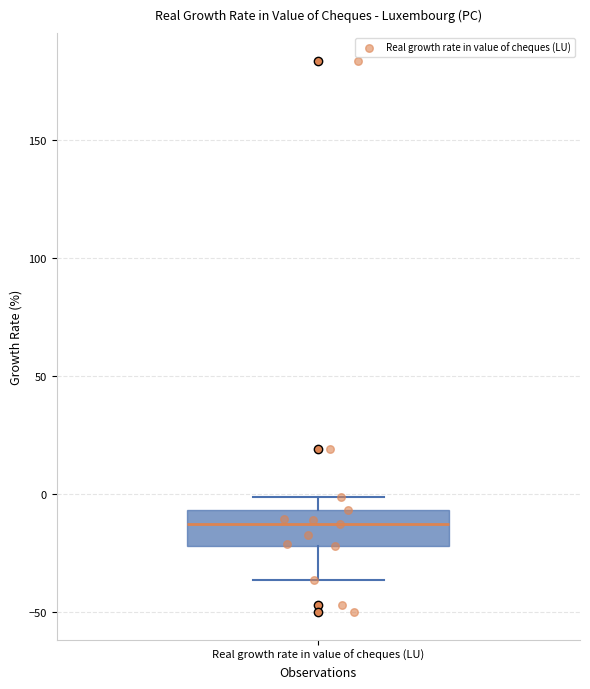

Transcribe this box plot: give where the median line is, the range the box spans, and where the two whiskers end, as read against the y-axis. The values are not printed on the chart, so give them approximately, as read against the axis.

median -15, box -20 to -5, whiskers -35 to 0